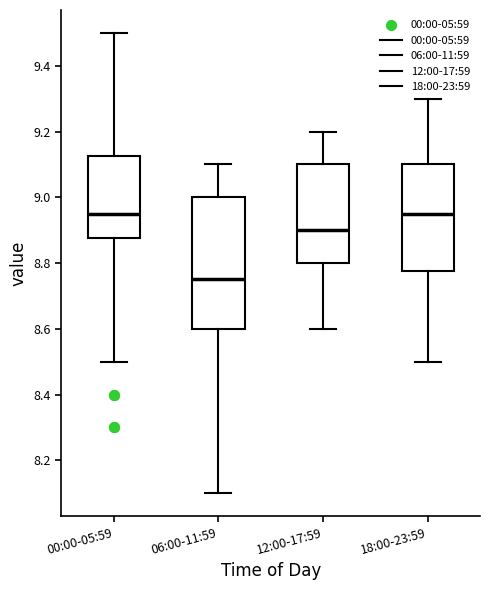

Which box's median line is the lowest?

06:00-11:59